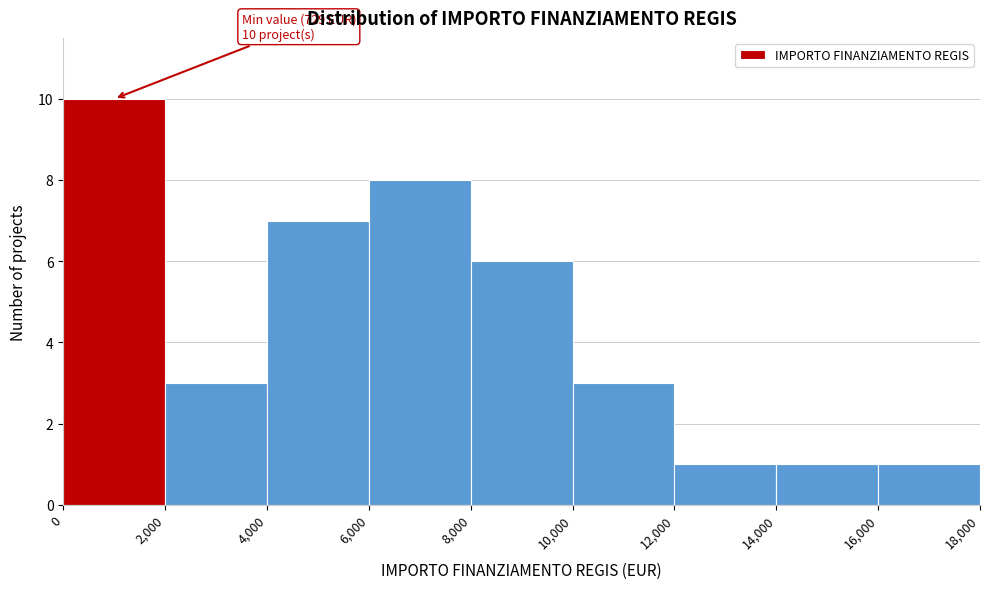

Over which range of the x-axis is the bar tallest?

0 to 2,000